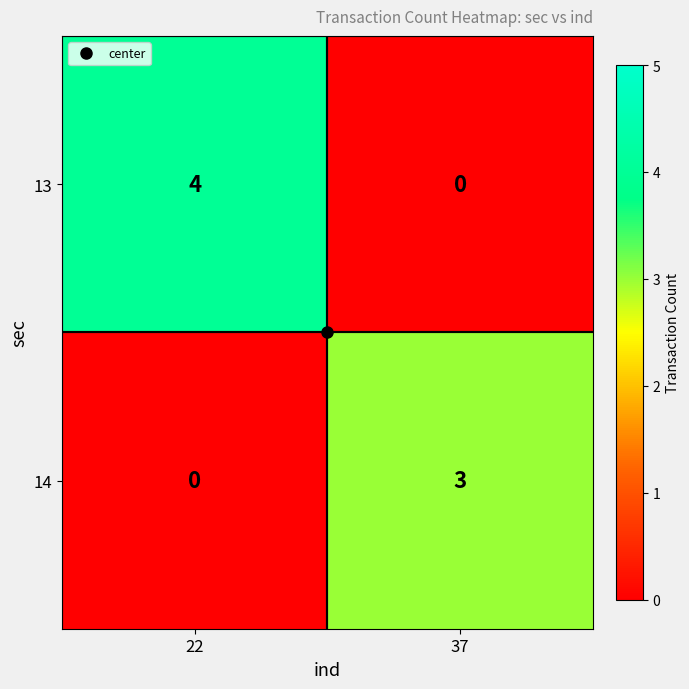

What is the greatest value displayed?

4